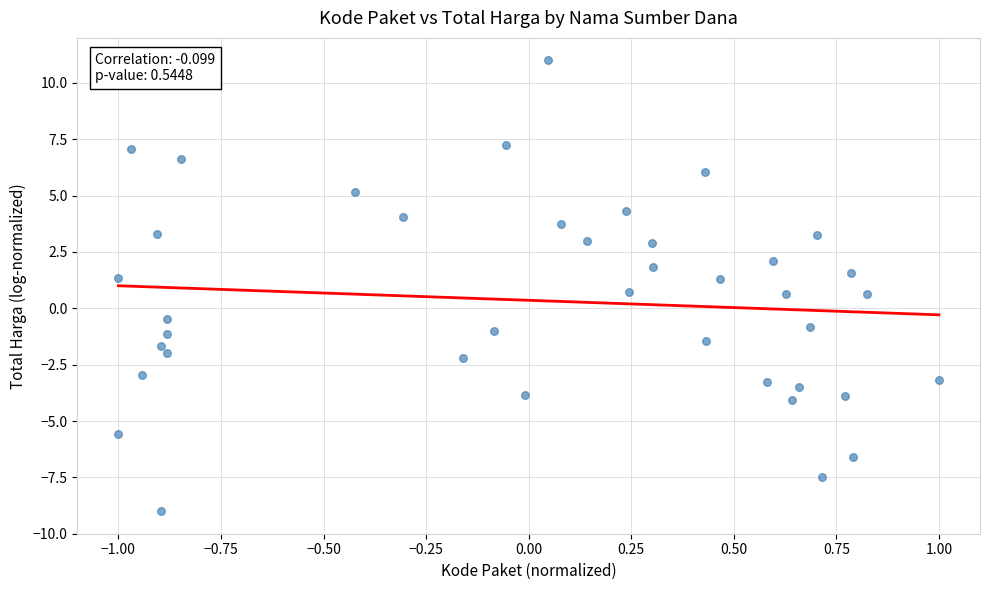

What is the range of Y values (max minus min)?

20.0